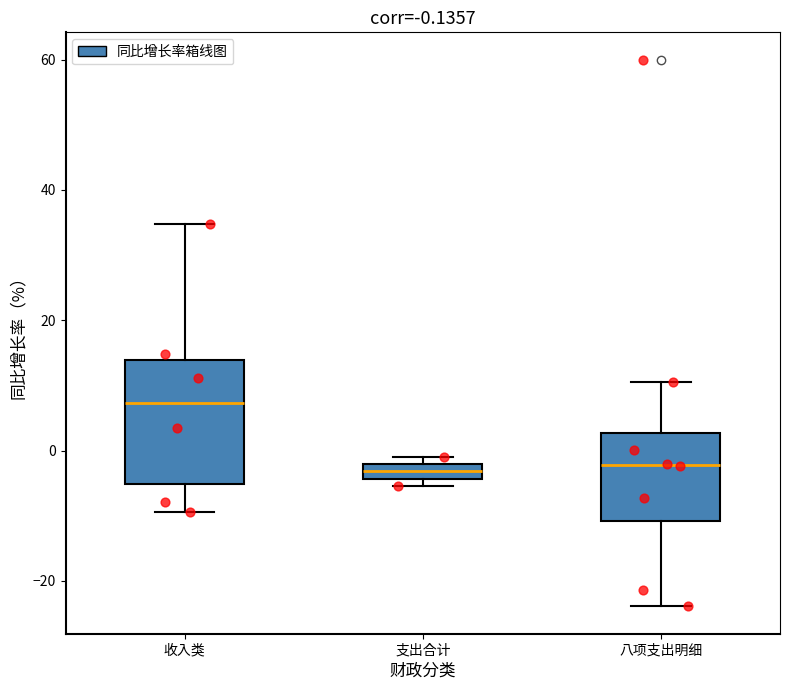

Which box is the tallest, from its lower edge to its upper edge?

收入类